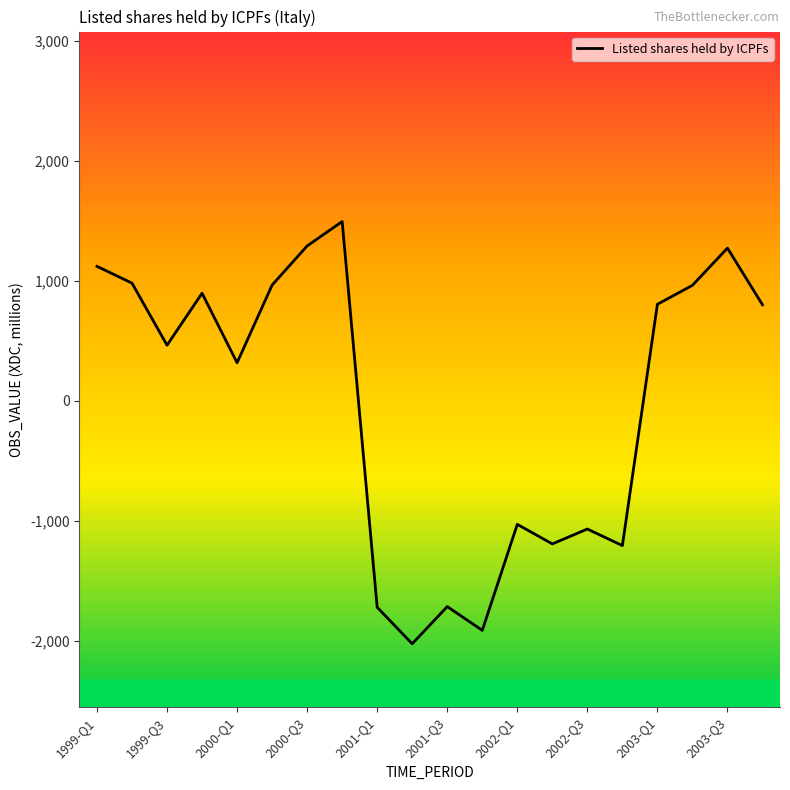

How many negative values are there?

8